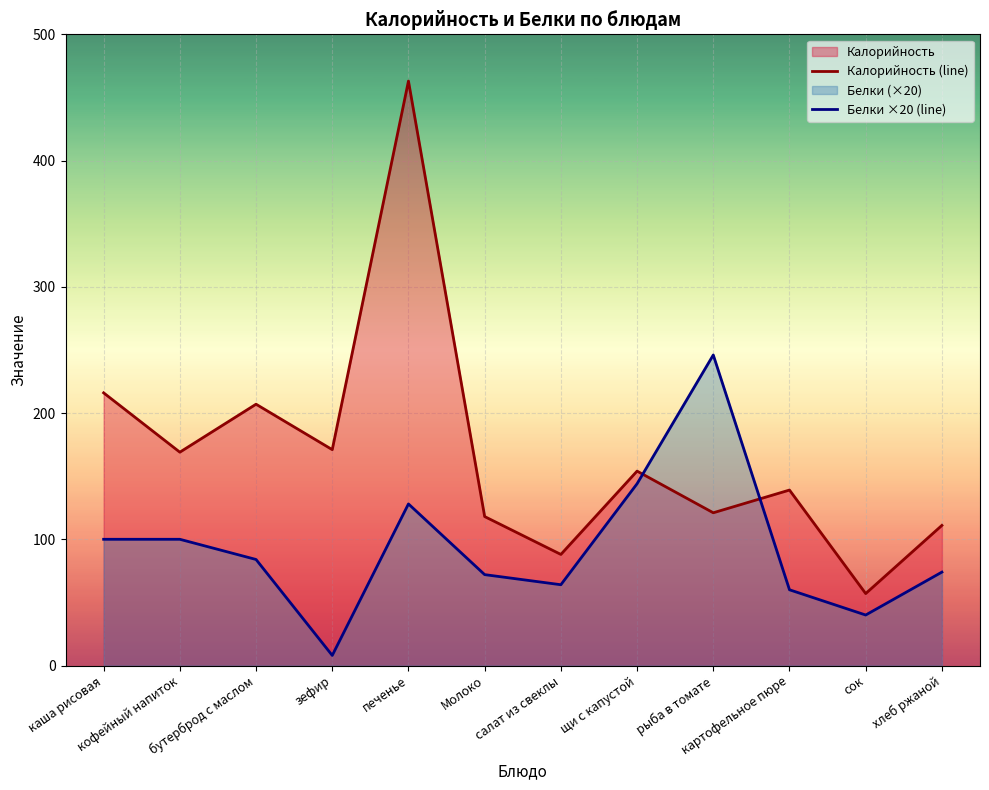

What is the label of the 7th point from the left?

салат из свеклы